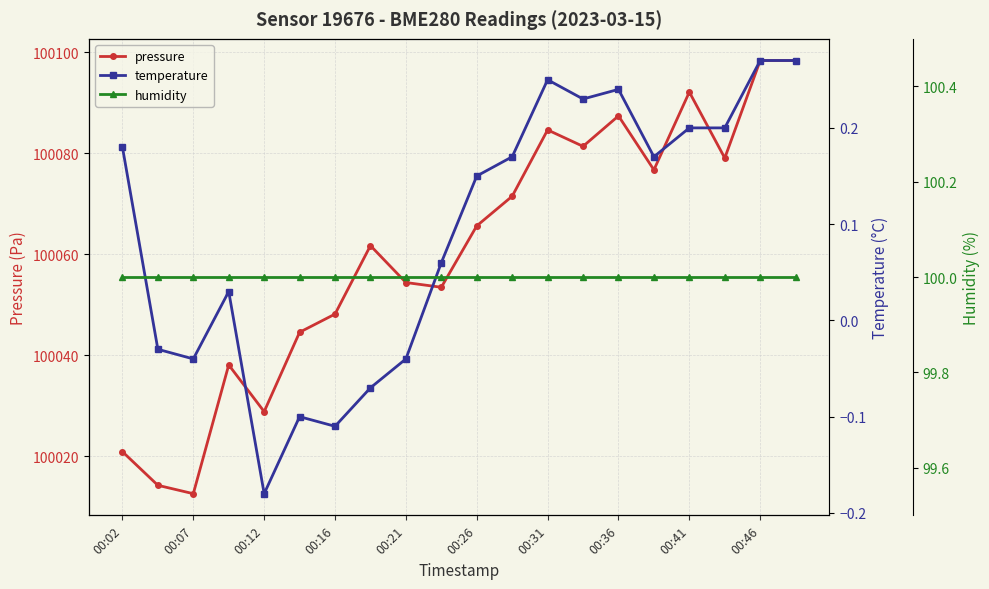

What is the maximum value for pressure?

100098.4